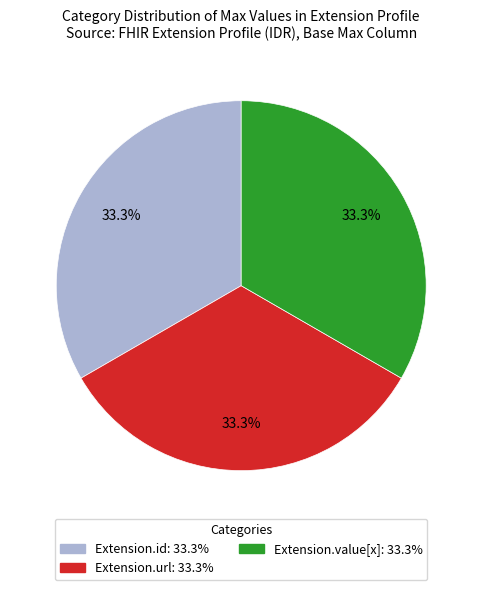

Is there a majority slice in this chart?

No